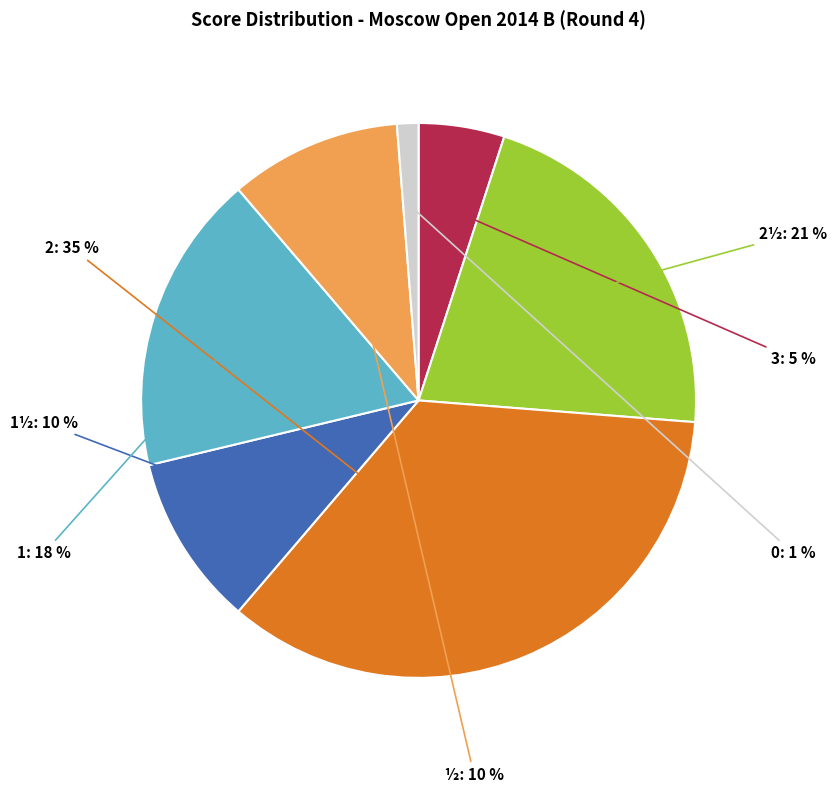

How many segments does this pie chart have?

7